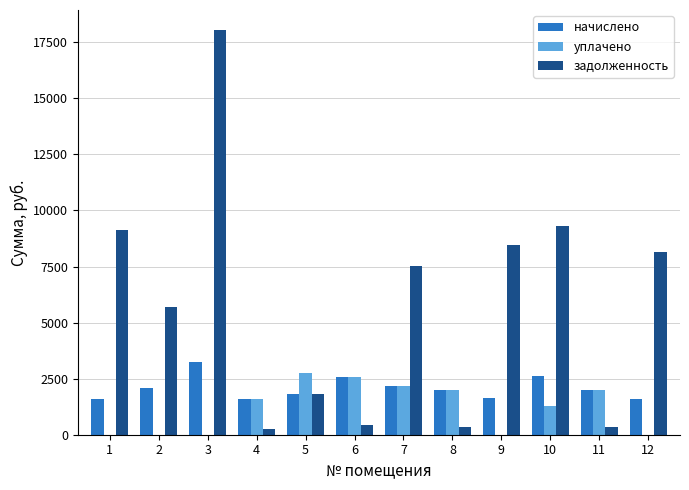

What is the sum of all начислено values?

24900.5